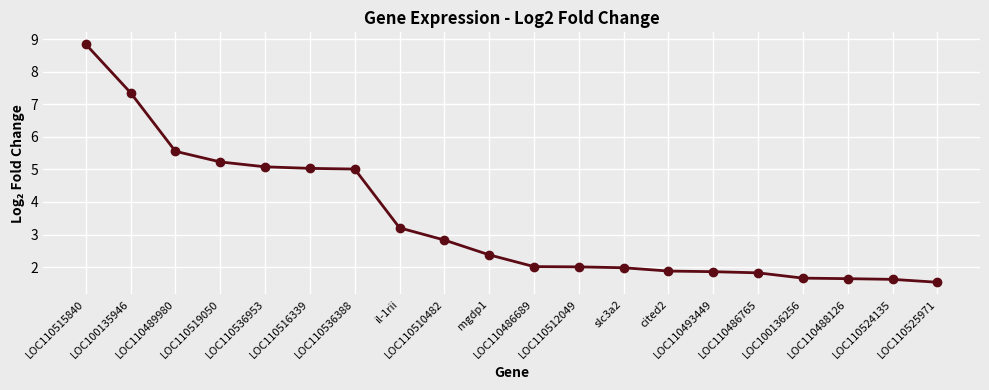

What is the average value?

3.4